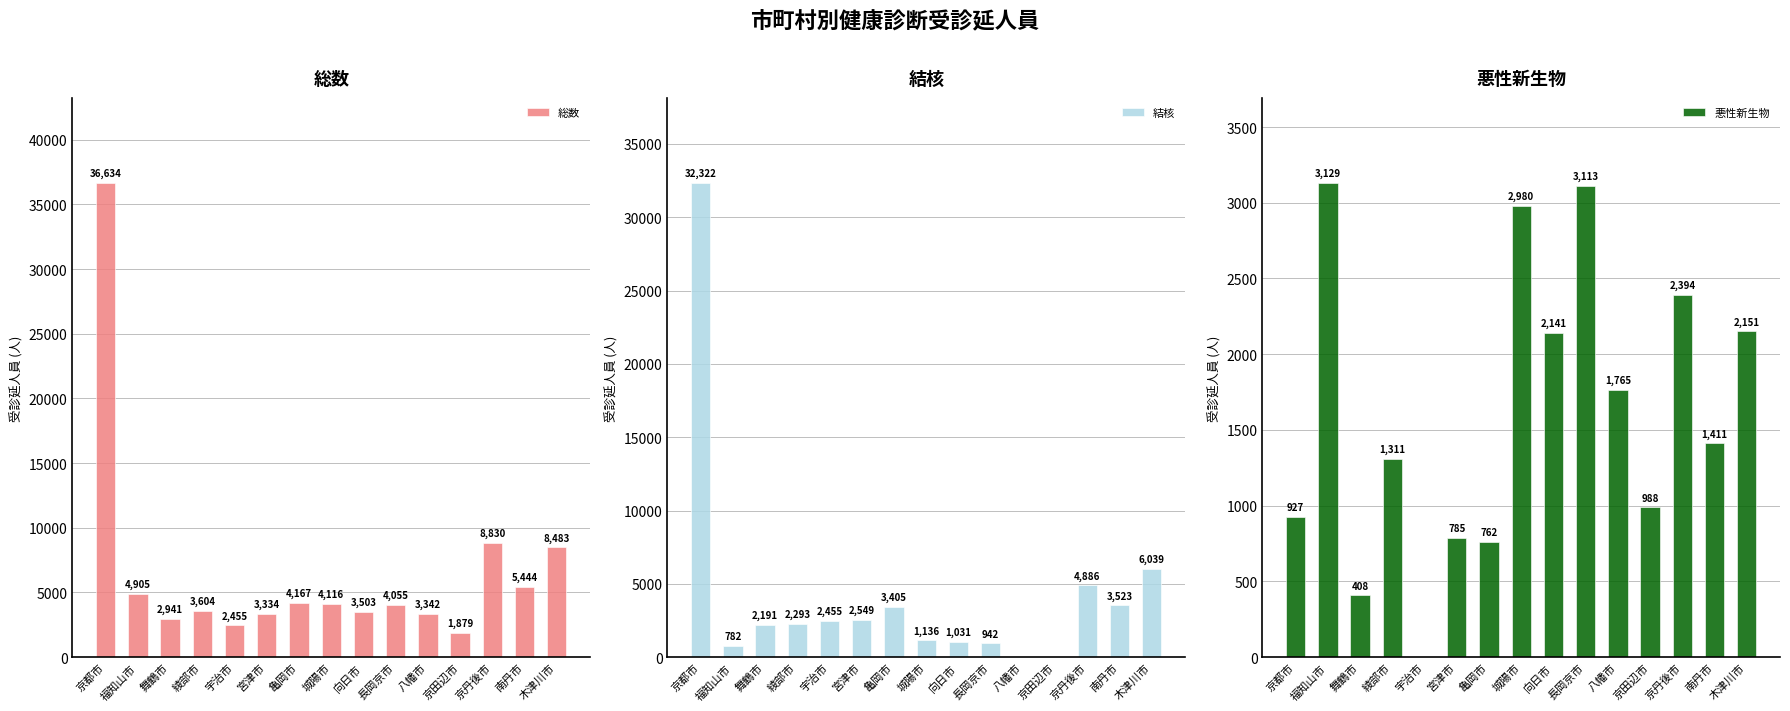

Reading left to right, what are all the values shown in this chart?

総数: 京都市=36634	福知山市=4905	舞鶴市=2941	綾部市=3604	宇治市=2455	宮津市=3334	亀岡市=4167	城陽市=4116	向日市=3503	長岡京市=4055	八幡市=3342	京田辺市=1879	京丹後市=8830	南丹市=5444	木津川市=8483
結核: 京都市=32322	福知山市=782	舞鶴市=2191	綾部市=2293	宇治市=2455	宮津市=2549	亀岡市=3405	城陽市=1136	向日市=1031	長岡京市=942	八幡市=0	京田辺市=0	京丹後市=4886	南丹市=3523	木津川市=6039
悪性新生物: 京都市=927	福知山市=3129	舞鶴市=408	綾部市=1311	宇治市=0	宮津市=785	亀岡市=762	城陽市=2980	向日市=2141	長岡京市=3113	八幡市=1765	京田辺市=988	京丹後市=2394	南丹市=1411	木津川市=2151